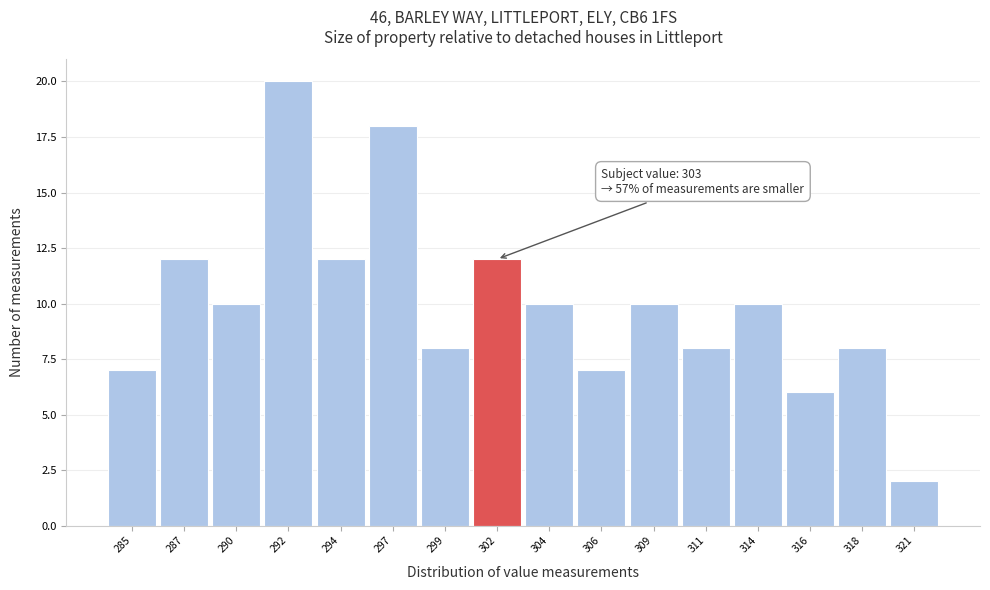

Reading left to right, extract all data points from this chart.

285=7	287=12	290=10	292=20	294=12	297=18	299=8	302=12	304=10	306=7	309=10	311=8	314=10	316=6	318=8	321=2